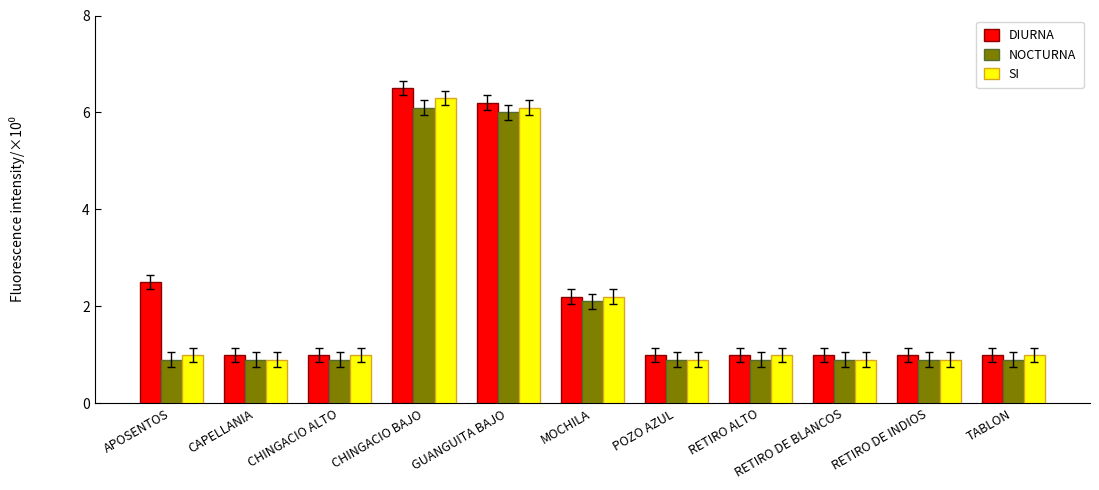

List the series in order of their peak value, lowest first.

NOCTURNA, SI, DIURNA